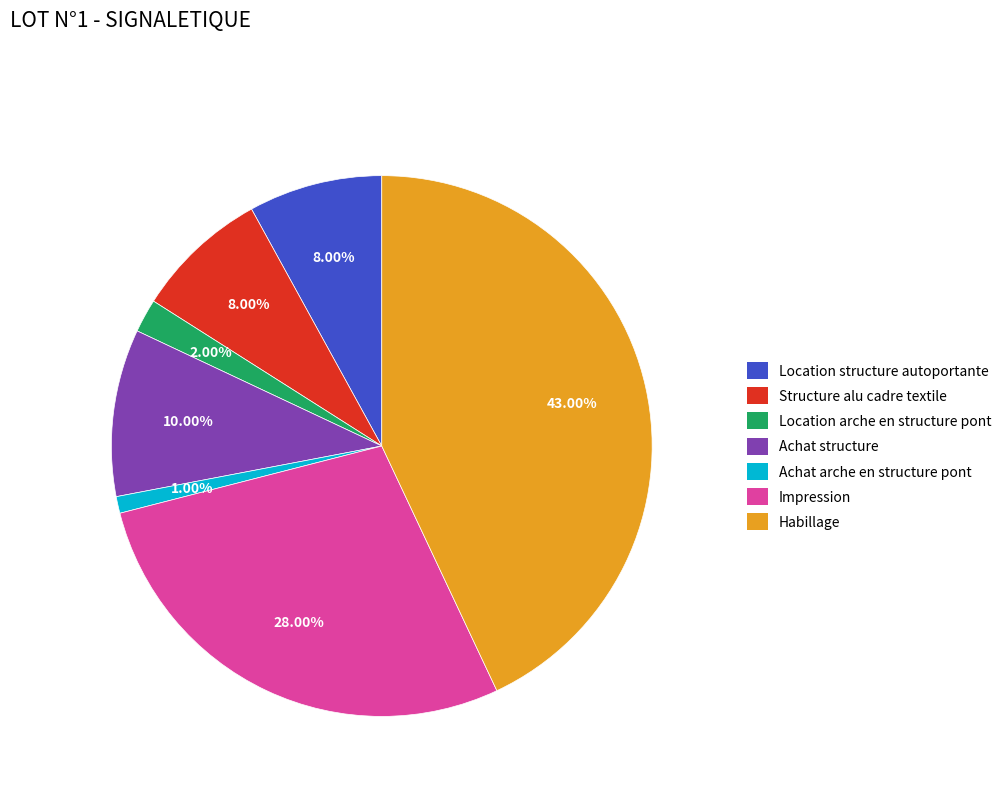

To the nearest percent, what is the difference between the Impression and Structure alu cadre textile slice percentages?

20%